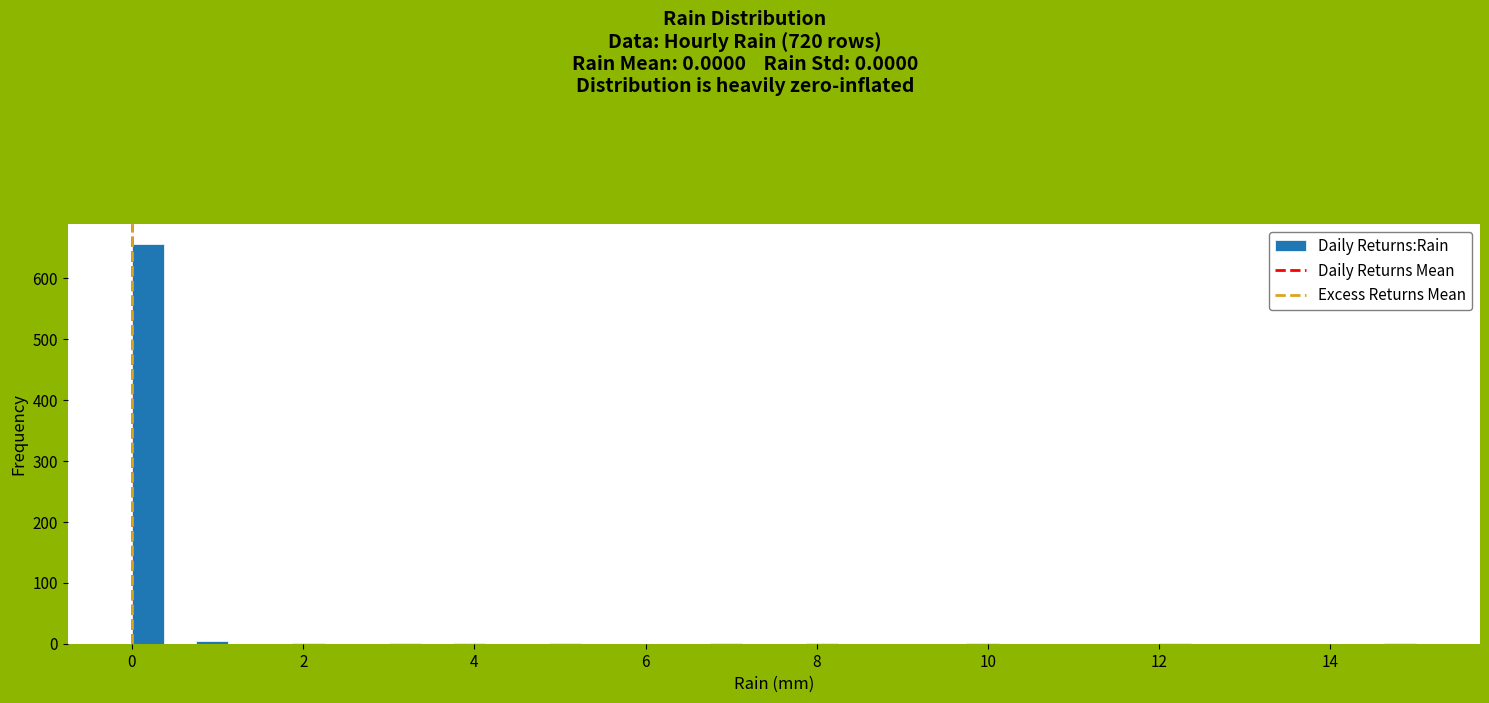

Read against the x-axis, roughly where is the centre of the tallest bar?

0.2